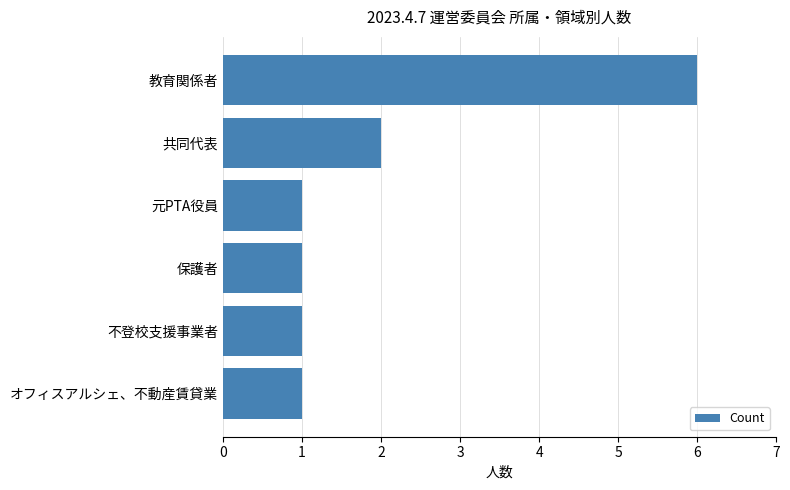

The value at オフィスアルシェ、不動産賃貸業 is 1. True or false?

True